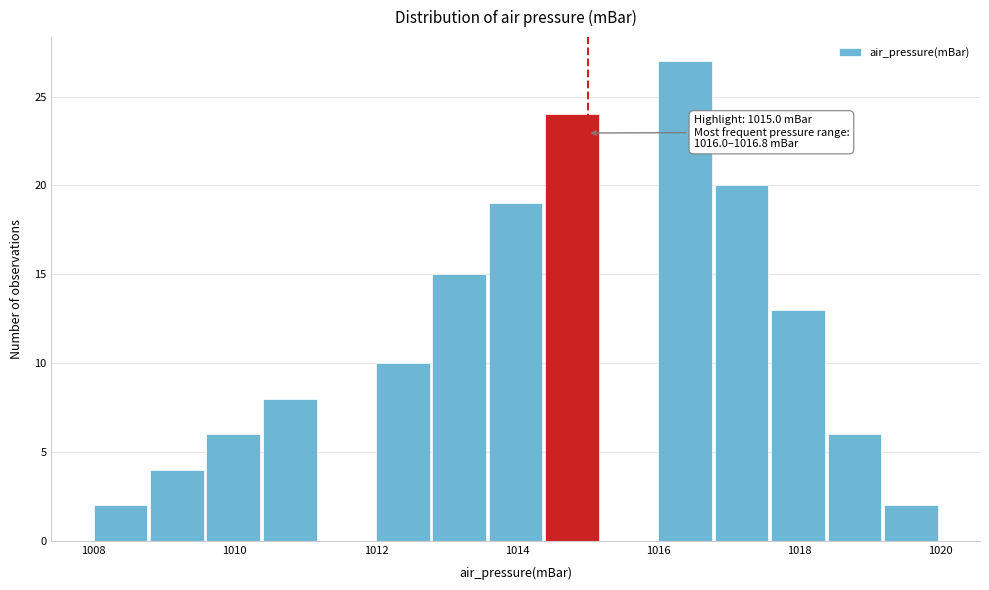

Which range on the x-axis has the tallest bar?

1016.0 to 1016.8